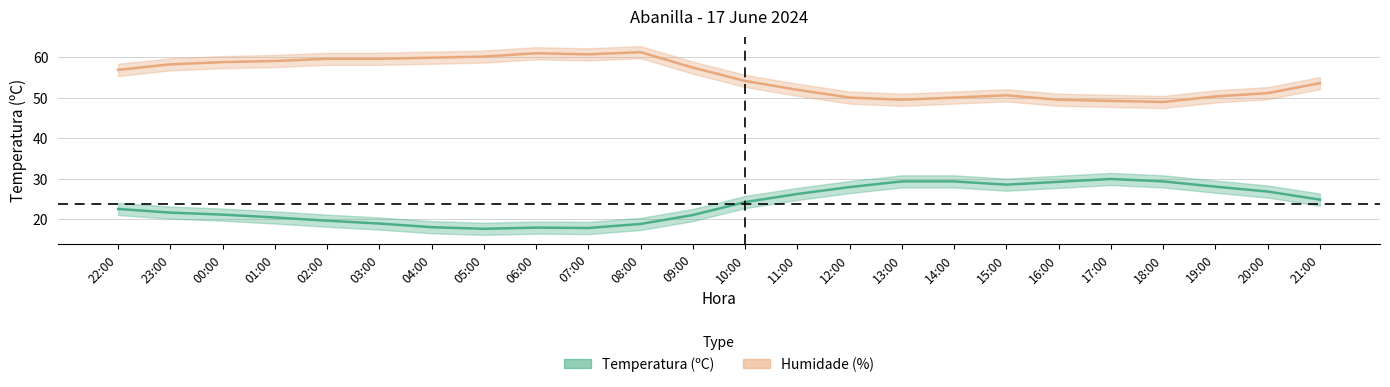

At 18:00, list the series in order from smallest to largest.

Temperatura (ºC), Humidade (%)